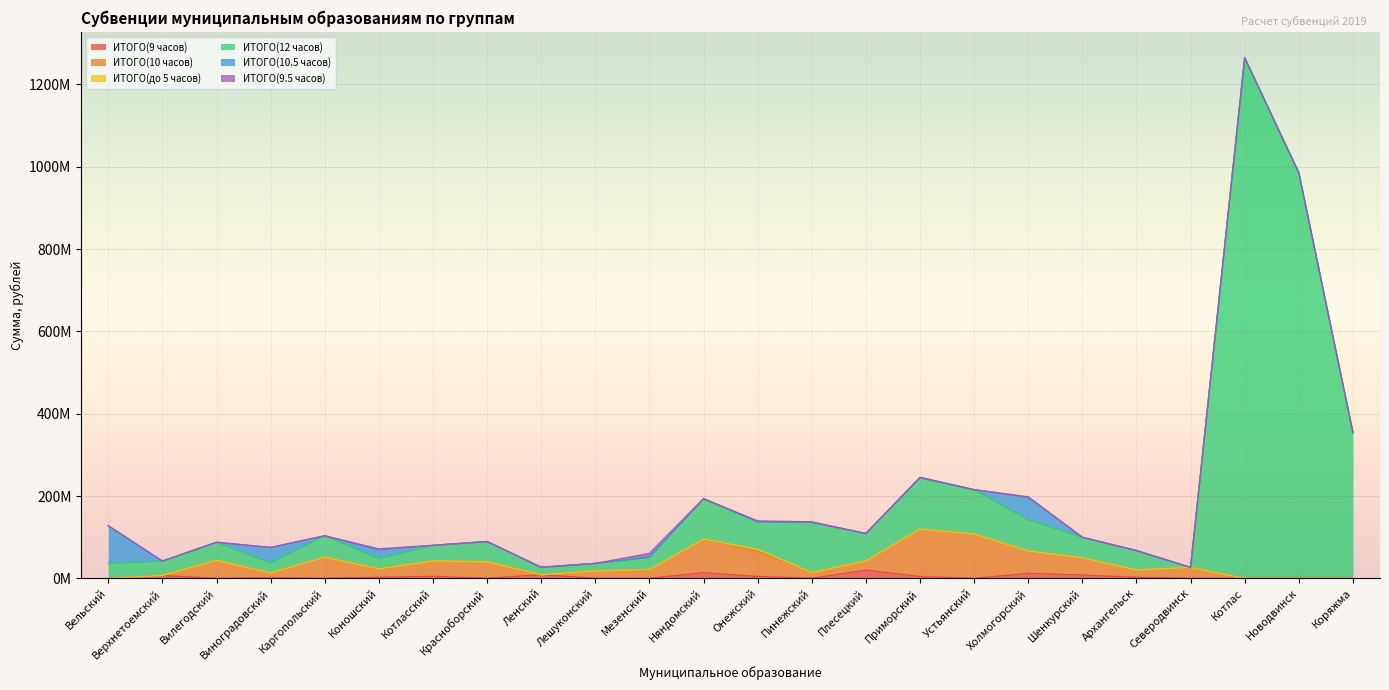

How many interior local peaks does the ИТОГО(12 часов) series have?

6